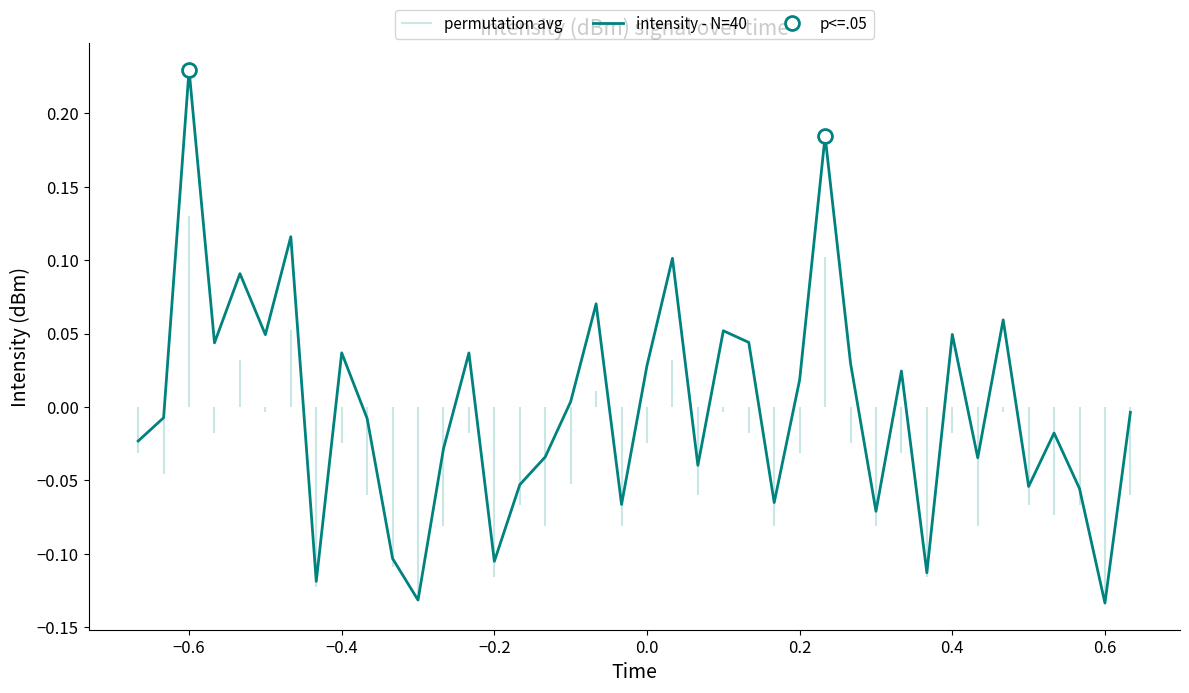

How many values are below zero?

21